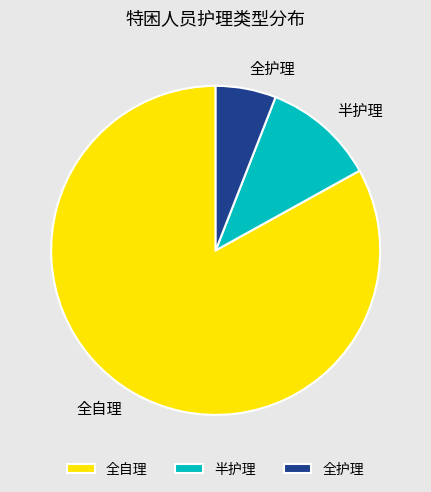

What is the smallest slice in the pie chart?

全护理